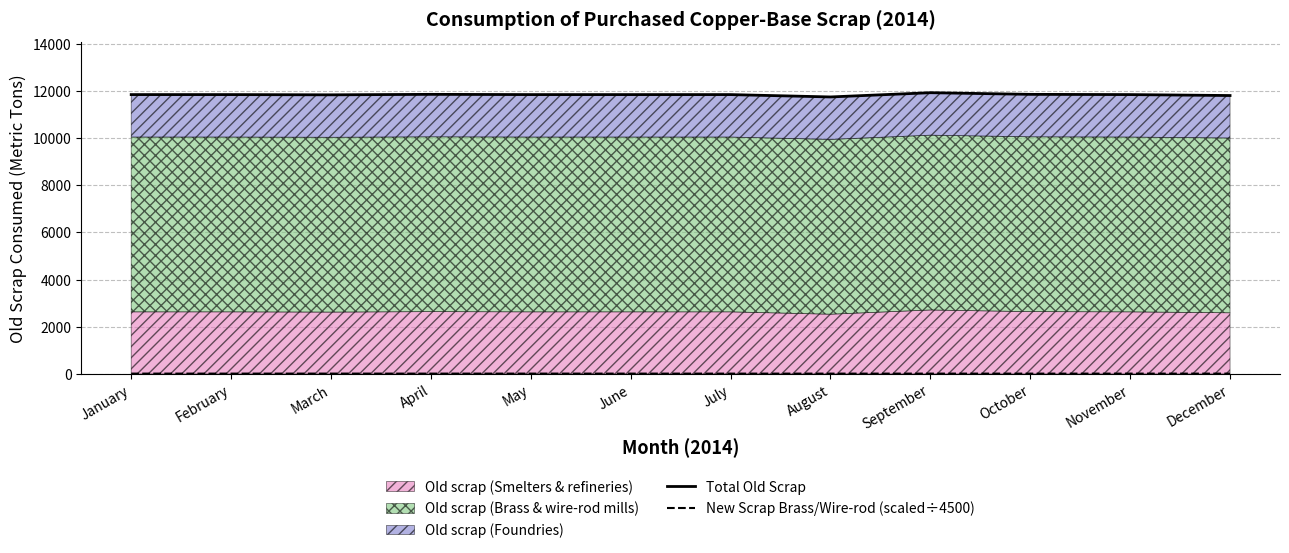

Reading left to right, transcribe all the data shown in this chart.

Total Old Scrap: January=11840.0	February=11840.0	March=11830.0	April=11850.0	May=11840.0	June=11840.0	July=11840.0	August=11740.0	September=11920.0	October=11850.0	November=11840.0	December=11800.0
New Scrap Brass/Wire-rod (scaled÷4500): January=12.3	February=12.4	March=12.8	April=12.3	May=12.8	June=12.7	July=12.3	August=12.4	September=12.7	October=12.3	November=12.6	December=12.2